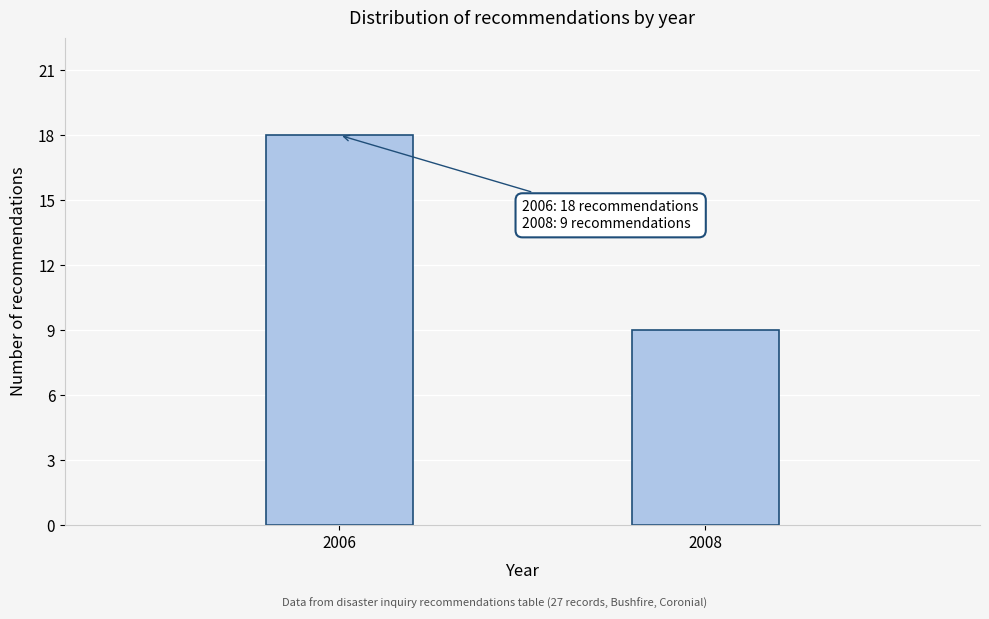

Reading right to left, transcribe all the data shown in this chart.

2008=9	2006=18